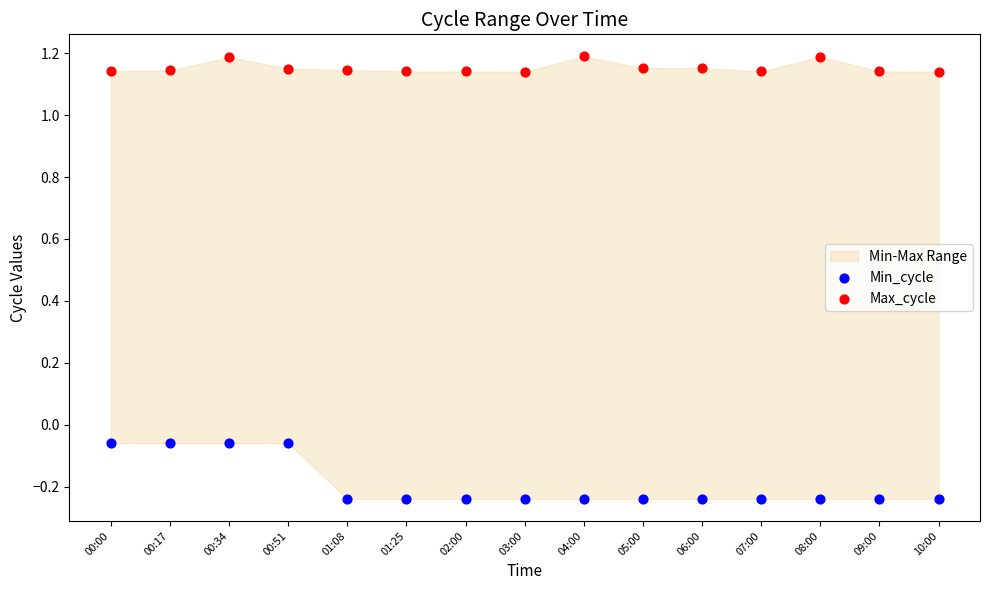

Which series has the largest Y range (max minus min)?

Min_cycle